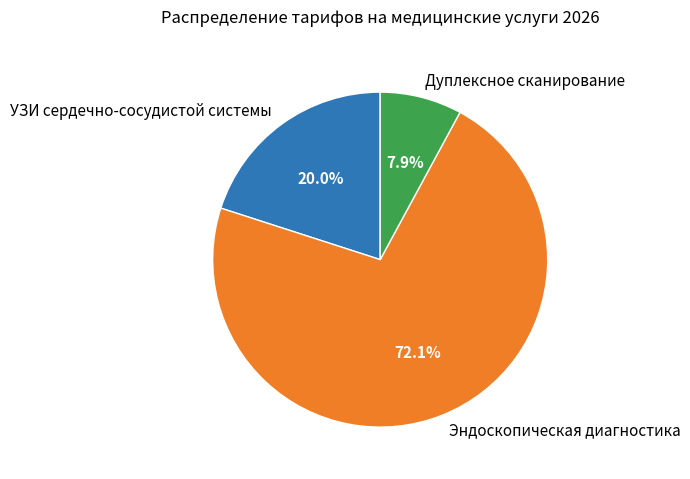

Which category has the smallest portion of the pie?

Дуплексное сканирование